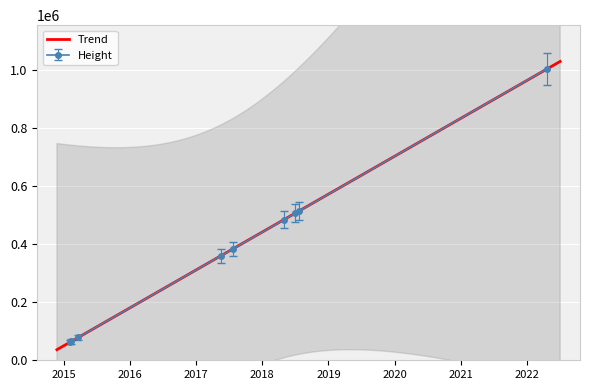

What is the ratio of the value at 2015-02-10 to the value at 2017-05-15?

0.2